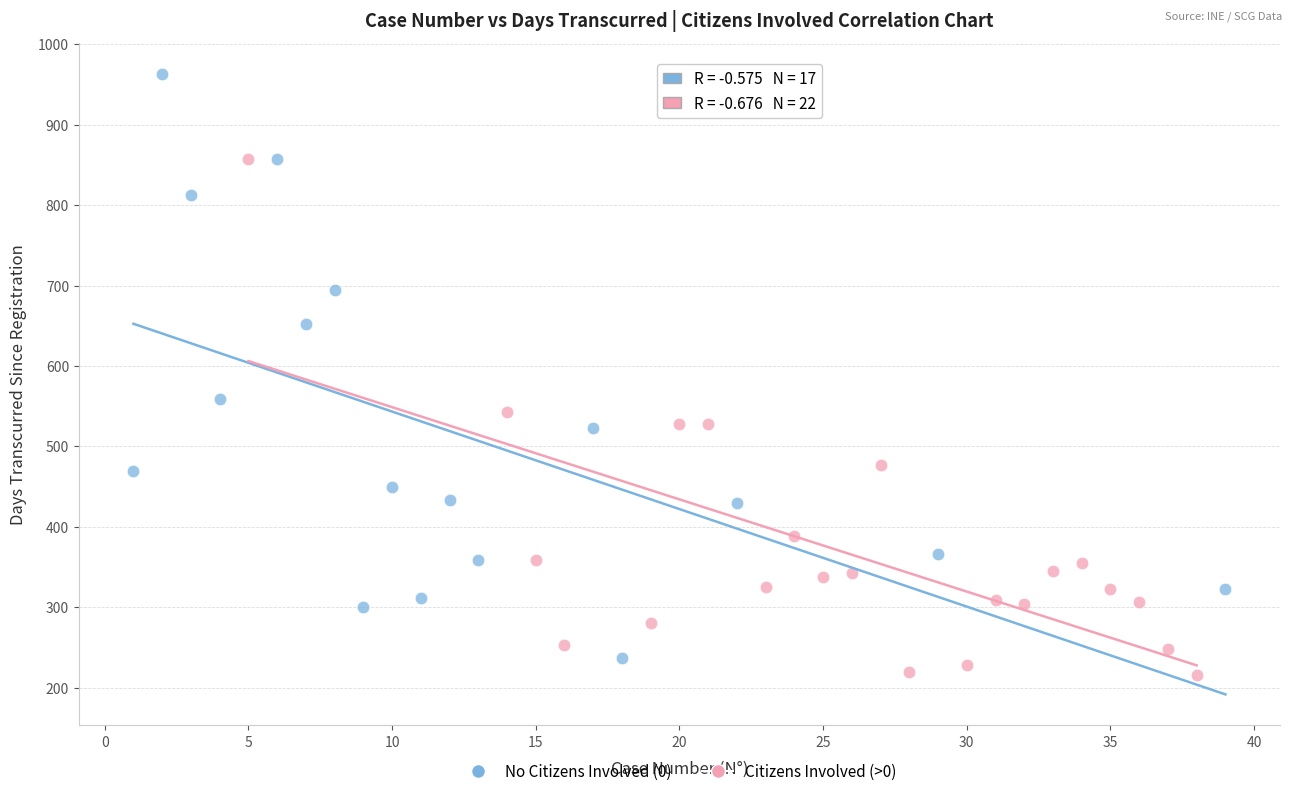

Which series has the widest spread of Y values?

No Citizens Involved (0)